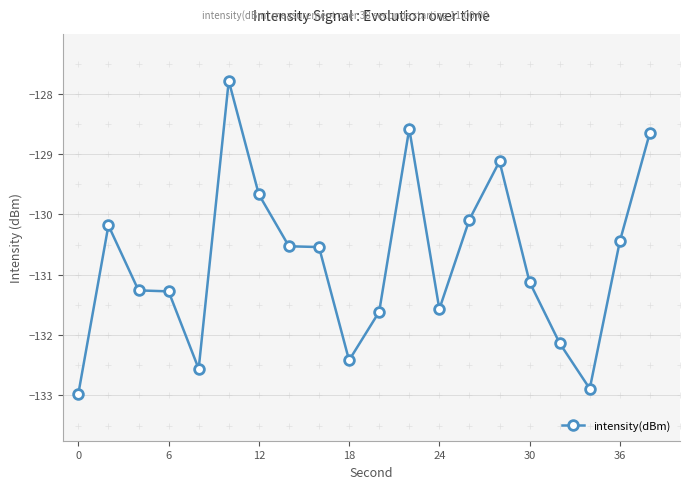

What is the maximum value shown in the chart?

-127.8